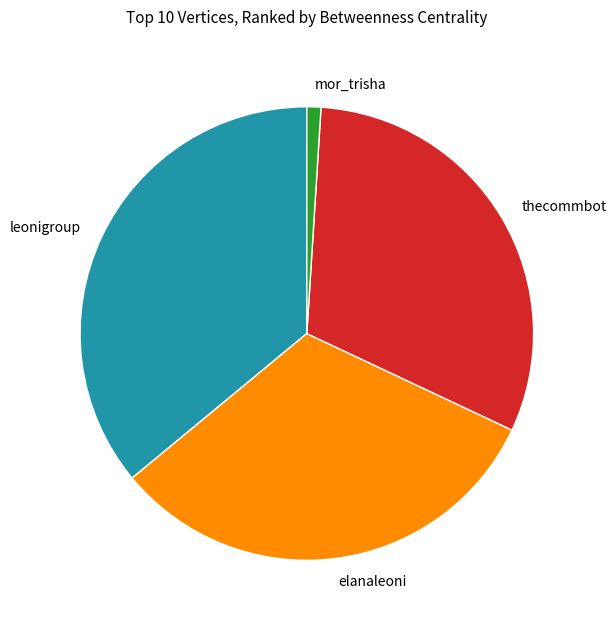

Combined, do thecommbot and mor_trisha account for over 50%?

No